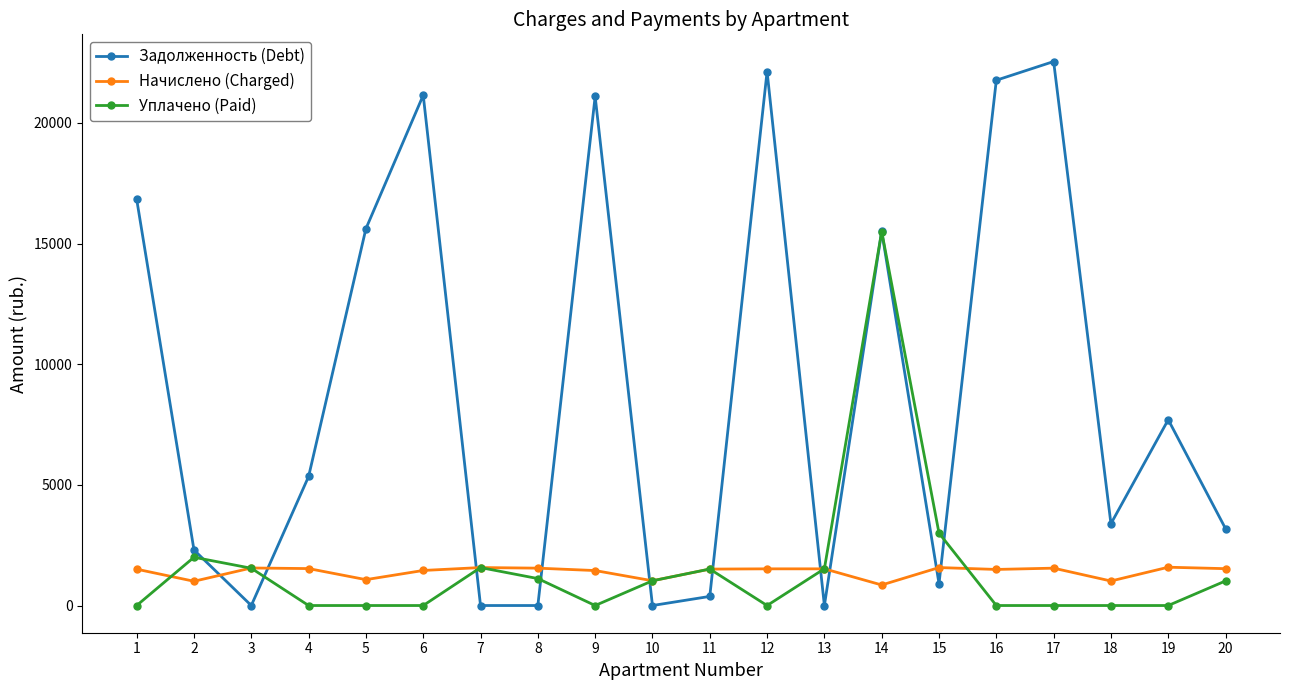

What is the spread (max minus min) of values at 4?

5347.3